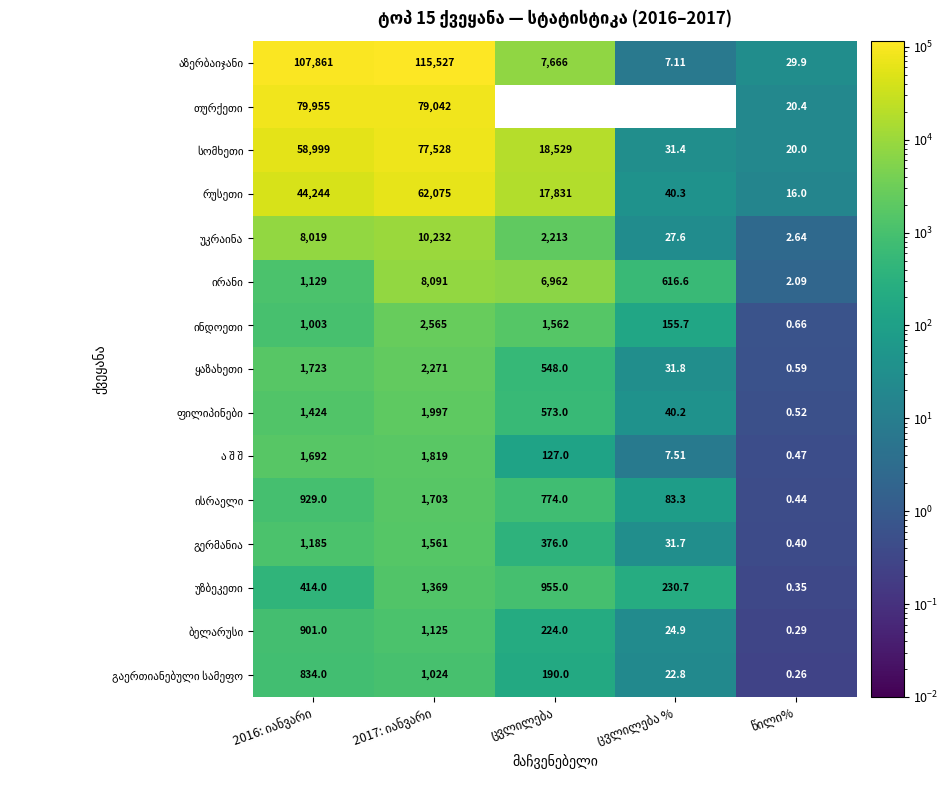

Which series has the largest total across all categories?

აზერბაიჯანი